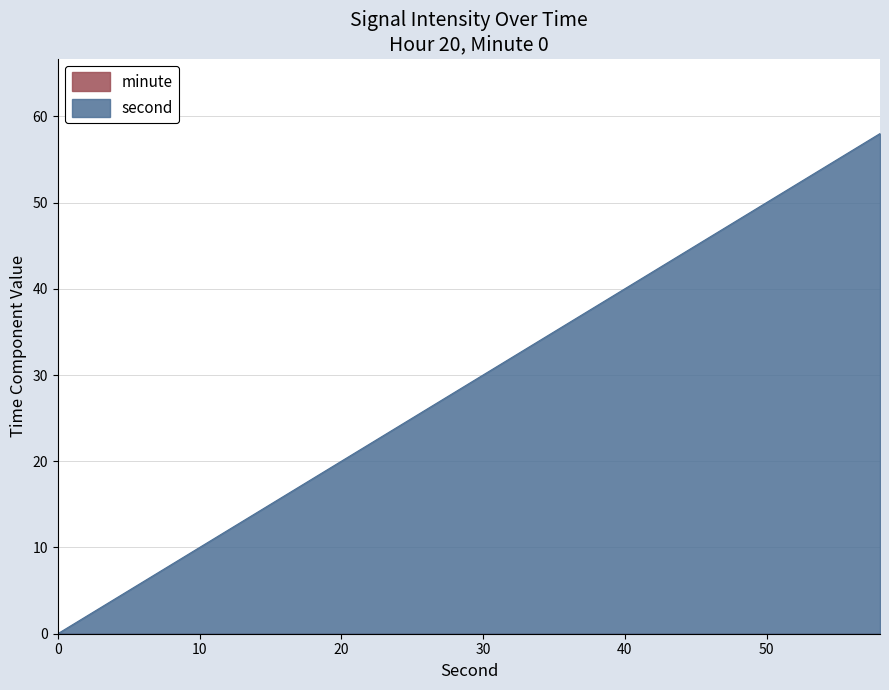

Rank the categories by value from lowest to highest.

0, 2, 4, 6, 8, 10, 12, 14, 16, 18, 20, 22, 24, 26, 28, 30, 32, 34, 36, 38, 40, 42, 44, 46, 48, 50, 52, 54, 56, 58